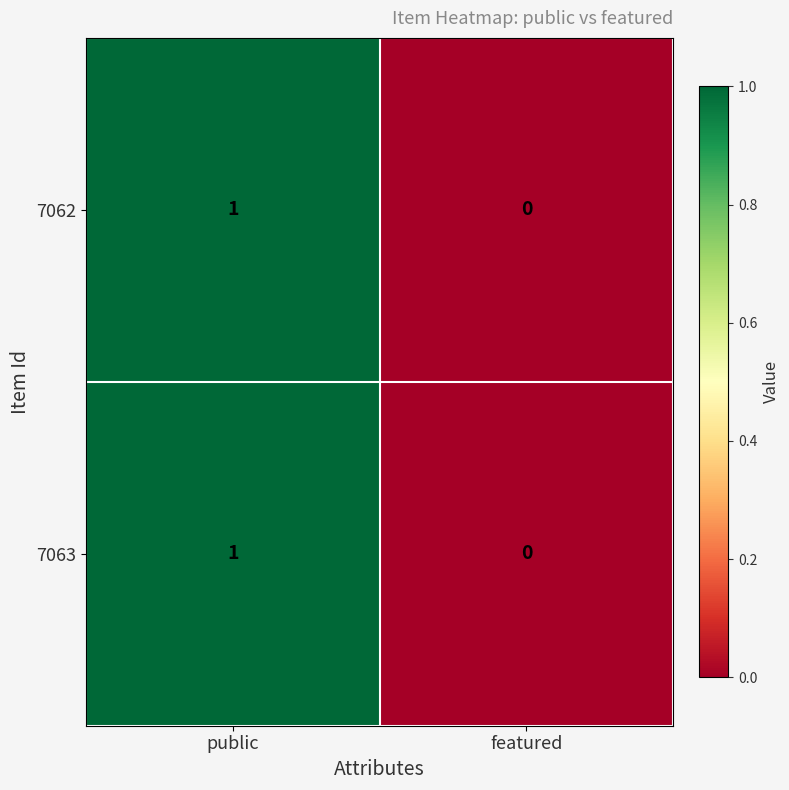

Is it true that 7063 equals 1 at public?

True